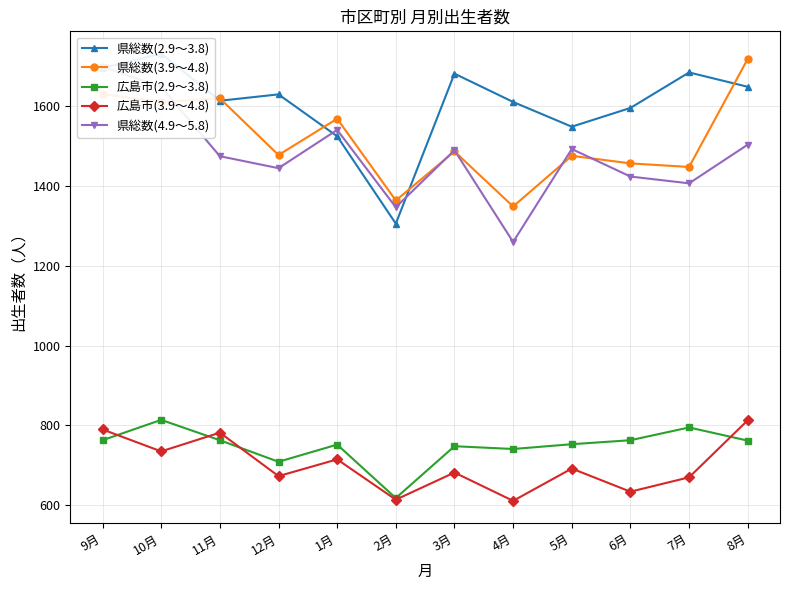

Between 4月 and 7月, which is larger?

7月